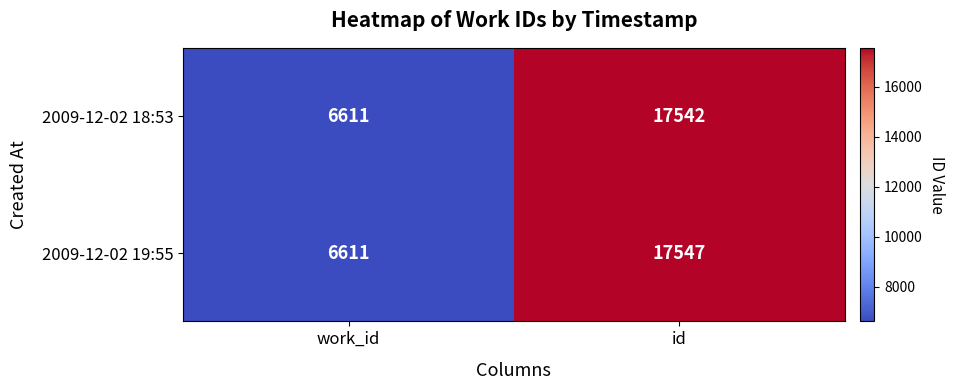

The 2009-12-02 19:55 series shows 10112 at work_id. True or false?

False